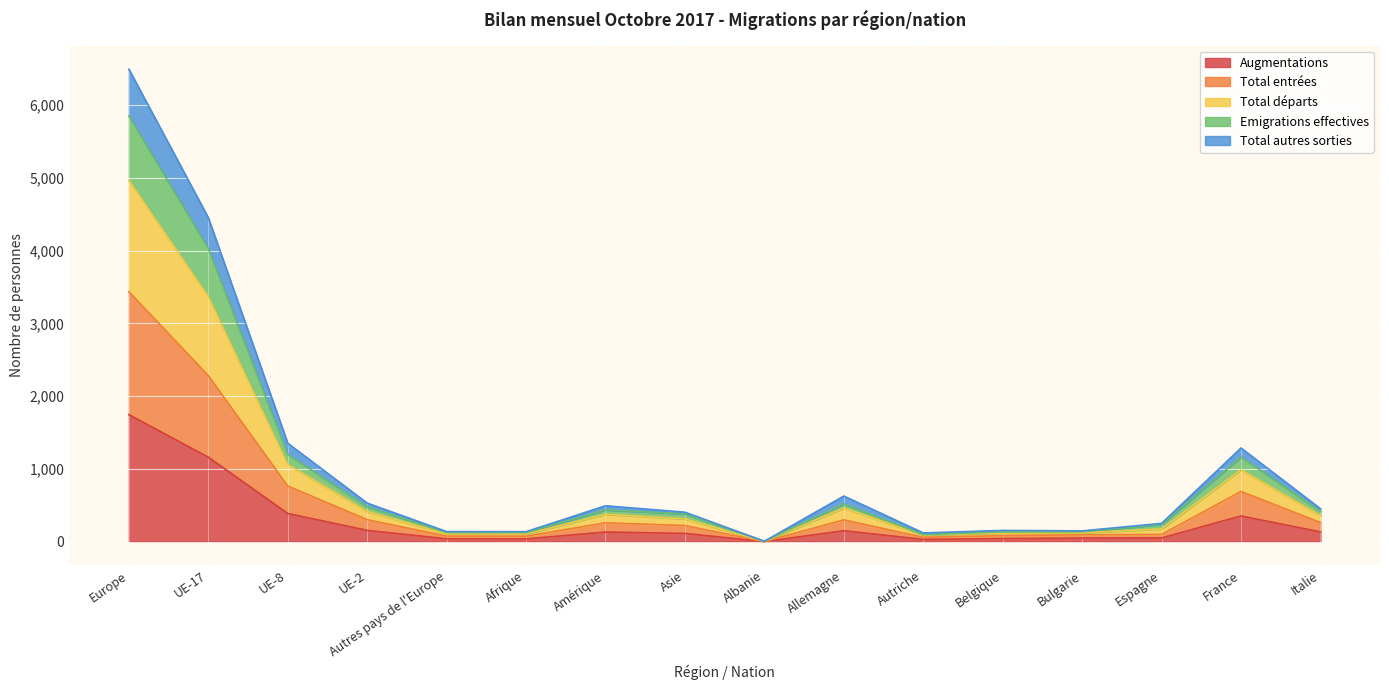

True or false: Augmentations and Emigrations effectives cross at least once.

False